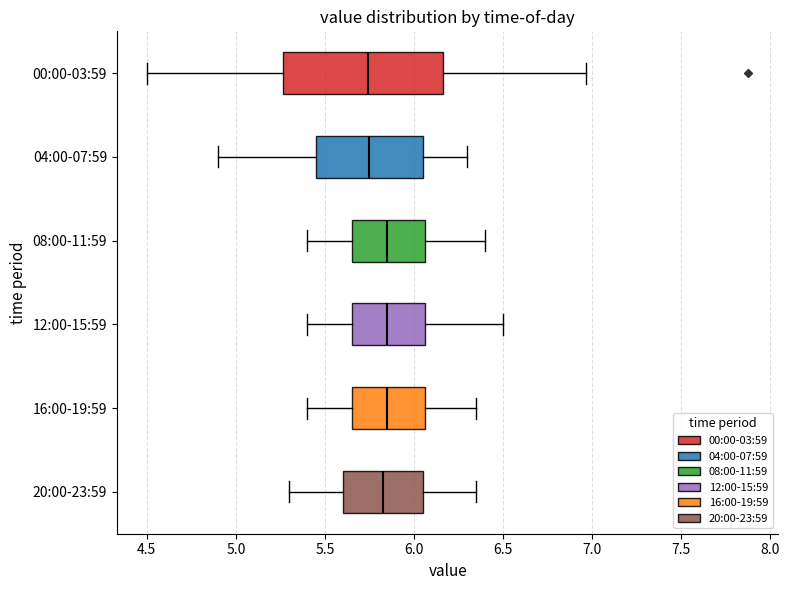

Reading bottom to top, transcribe this box plot: for each box, give where its median line is, the range the box spans, and where its two whiskers end, as read against the x-axis. The values are not printed on the chart, so give them approximately, as read against the axis.

20:00-23:59: median 5.85, box 5.60 to 6.05, whiskers 5.30 to 6.35
16:00-19:59: median 5.85, box 5.65 to 6.05, whiskers 5.40 to 6.35
12:00-15:59: median 5.85, box 5.65 to 6.05, whiskers 5.40 to 6.50
08:00-11:59: median 5.85, box 5.65 to 6.05, whiskers 5.40 to 6.40
04:00-07:59: median 5.75, box 5.45 to 6.05, whiskers 4.90 to 6.30
00:00-03:59: median 5.75, box 5.25 to 6.15, whiskers 4.50 to 6.95